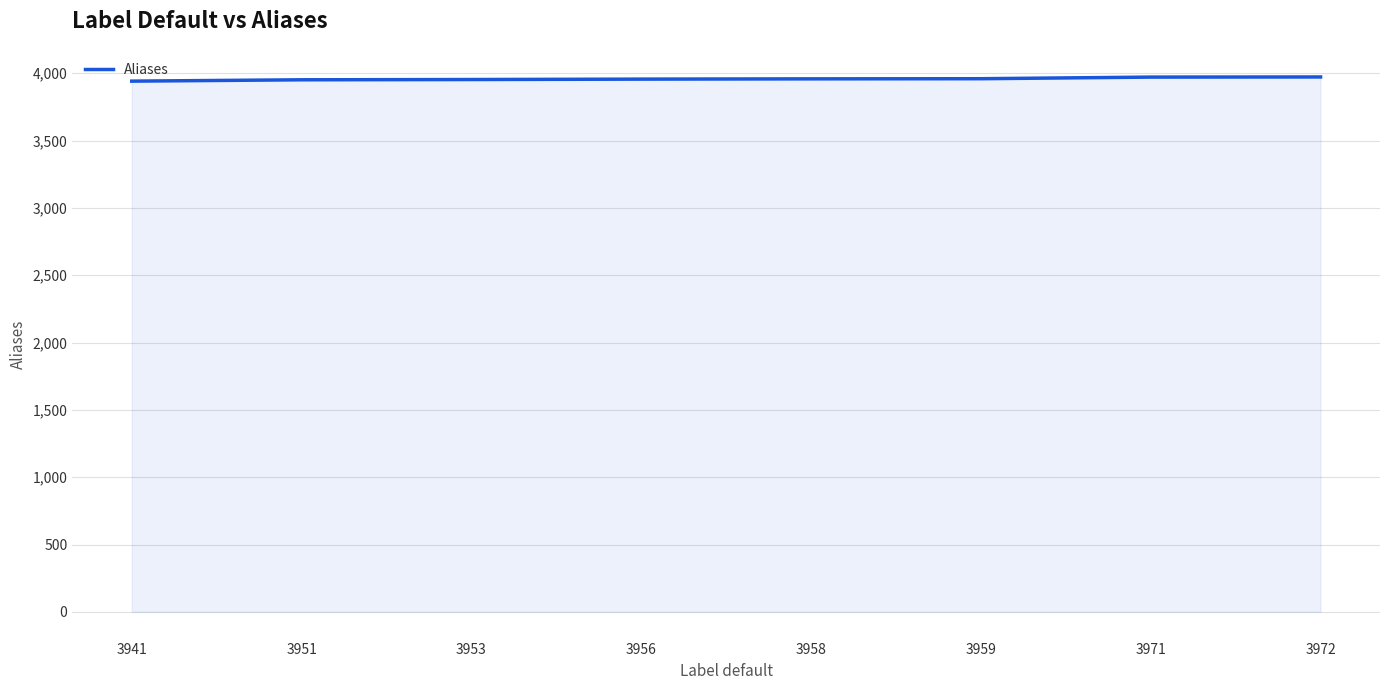

What is the ratio of the value at 3959 to the value at 3956?

1.0